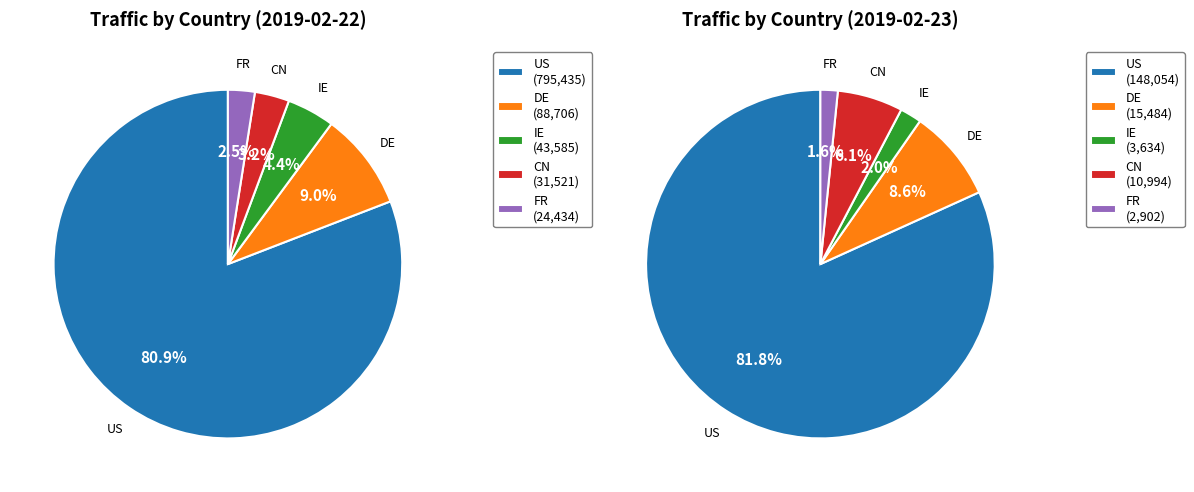

What percentage is the CN slice, to the nearest percent?

6%